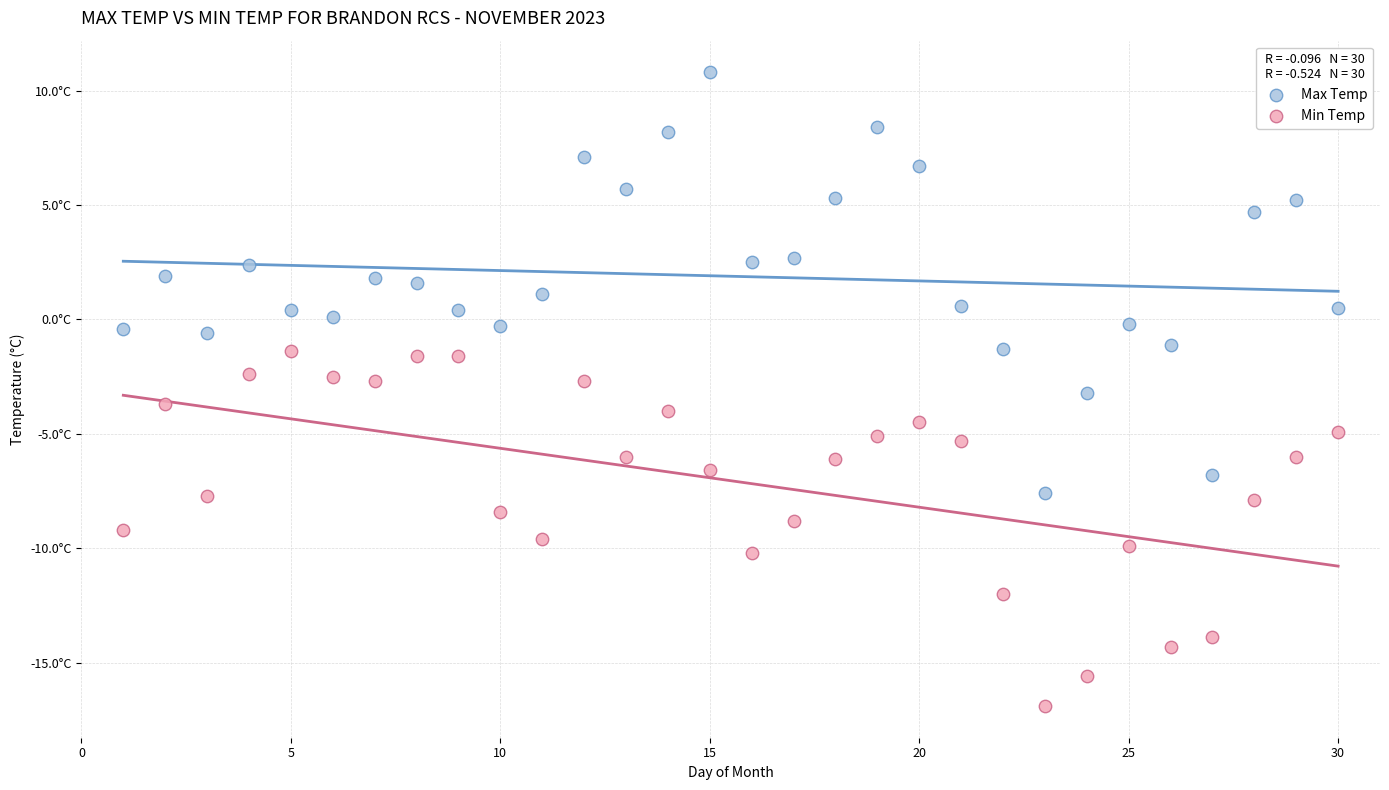

What are all the series names shown in the legend?

Max Temp, Min Temp